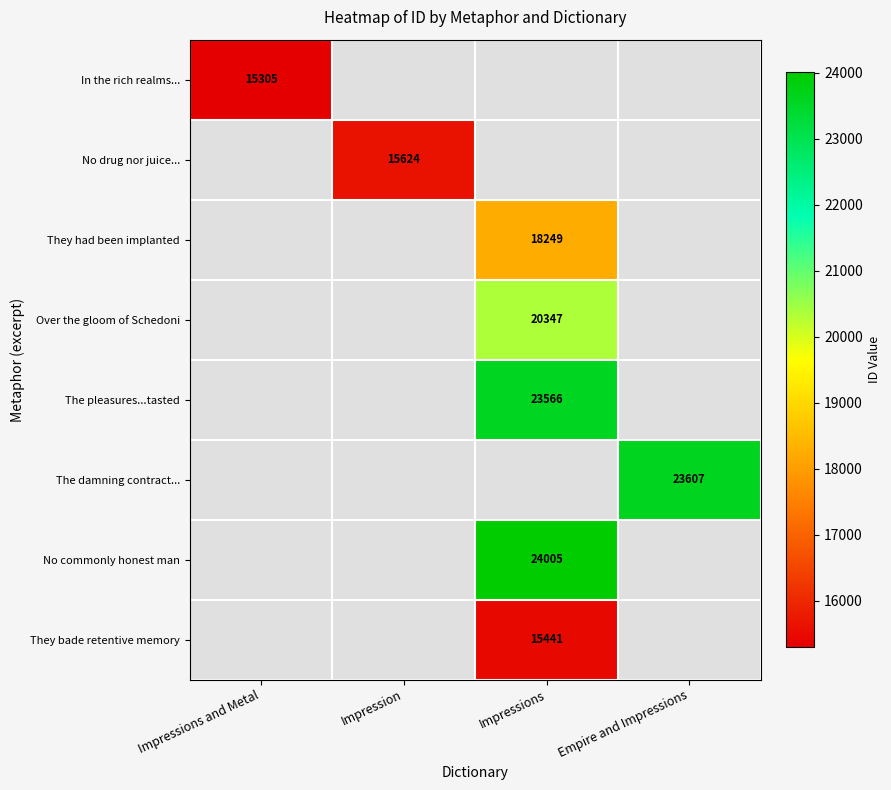

True or false: Over the gloom of Schedoni has a value of 8653 at Impressions.

False